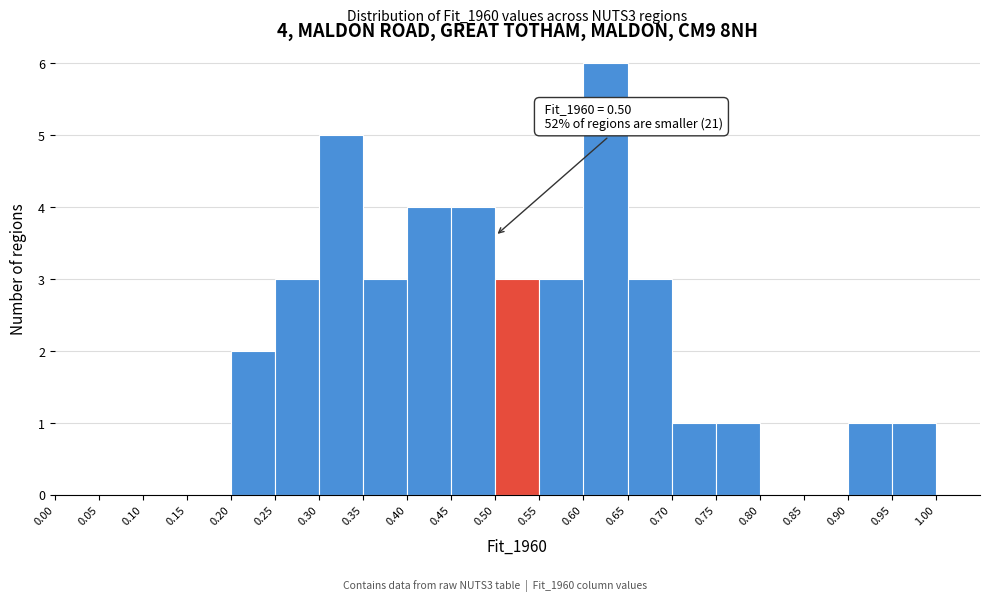

Which range on the x-axis has the tallest bar?

0.60 to 0.65